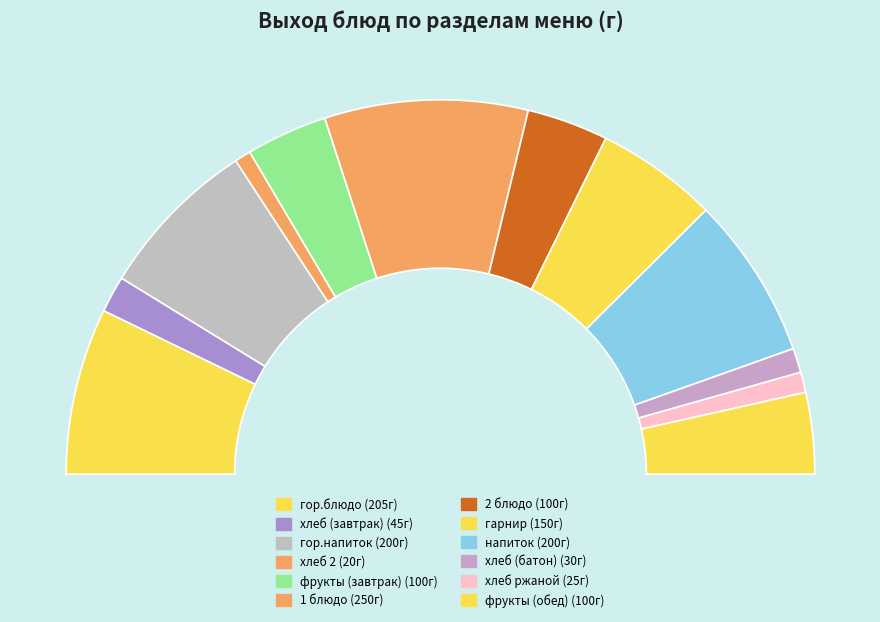

Is there any slice that represents more than half of the pie?

No